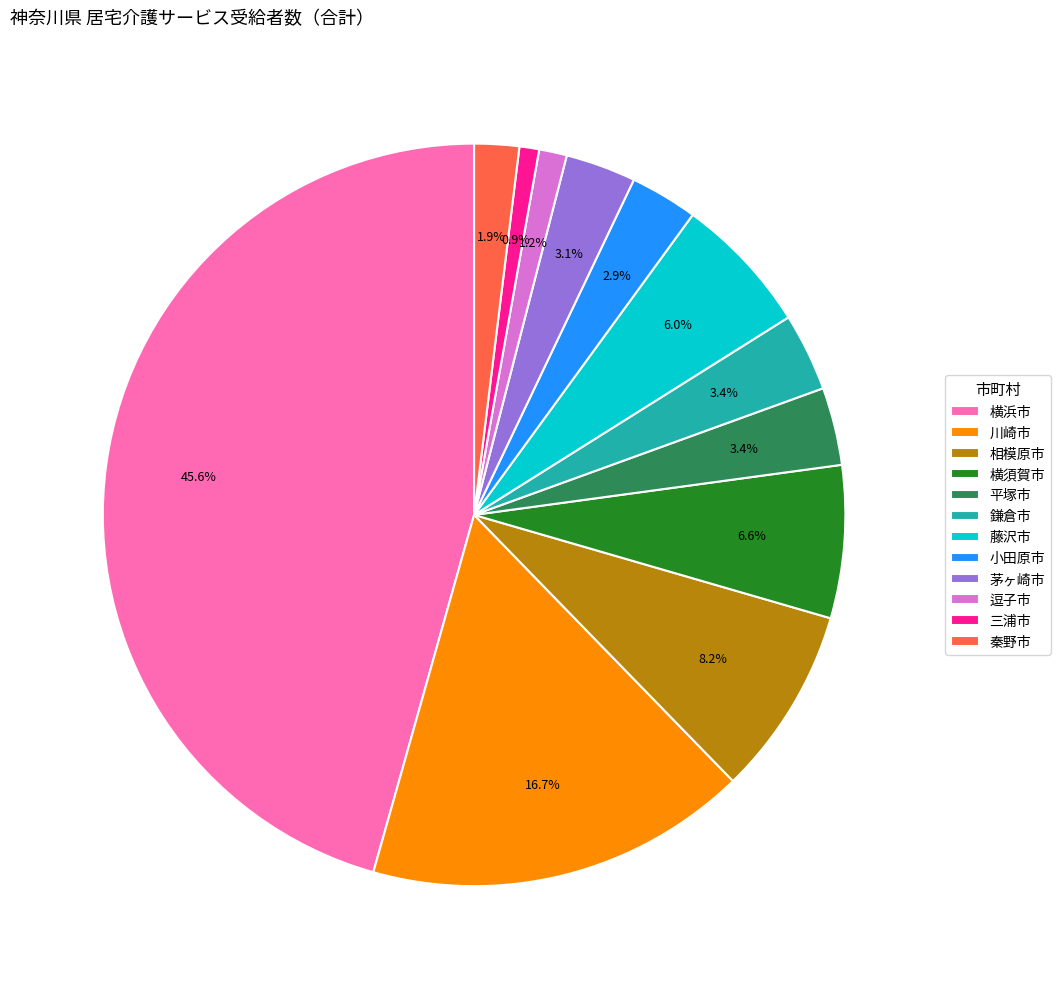

Is there a majority slice in this chart?

No